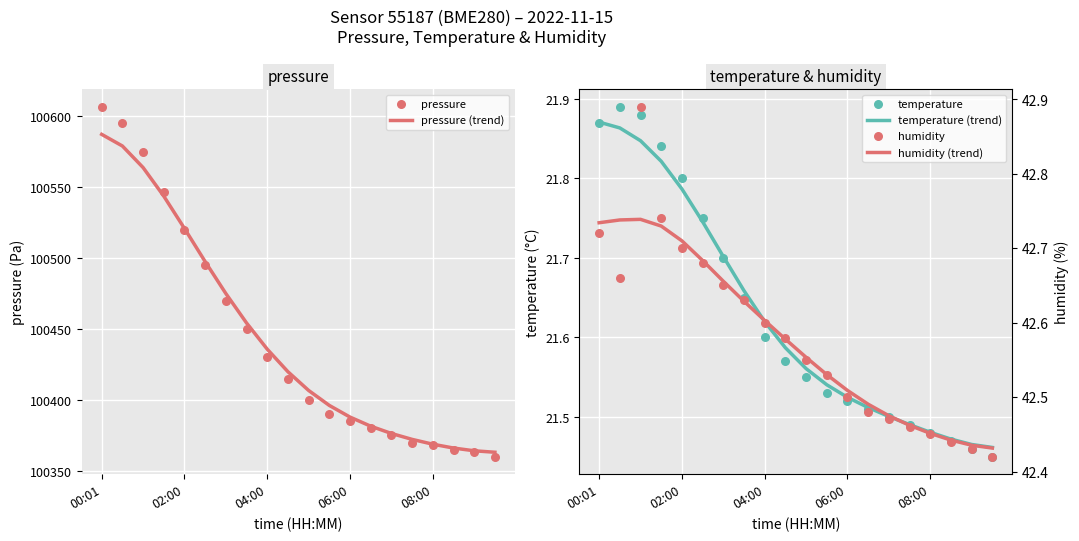

At which category is the sum across all series the highest?

00:01